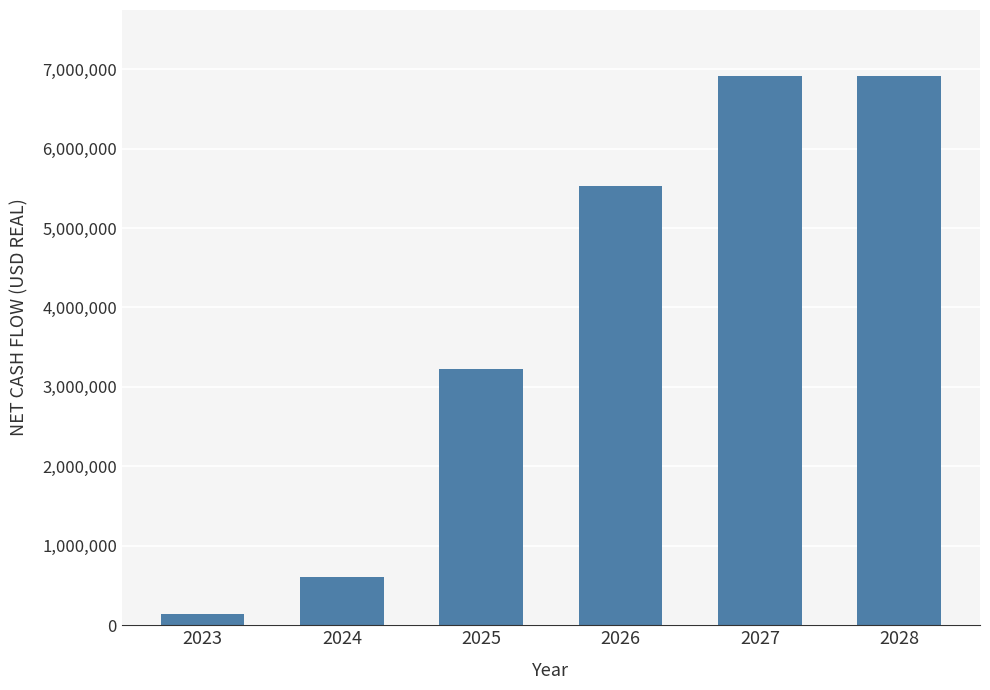

What is the approximate value at 2028?

6914750